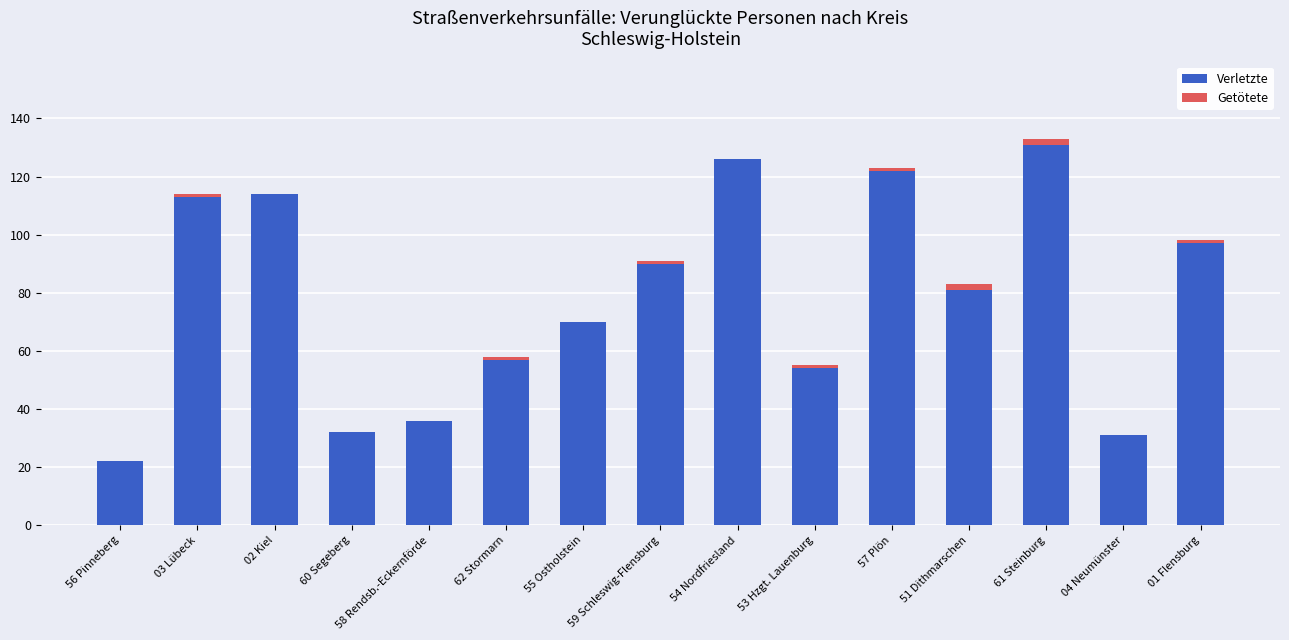

The Verletzte series shows 39 at 51 Dithmarschen. True or false?

False